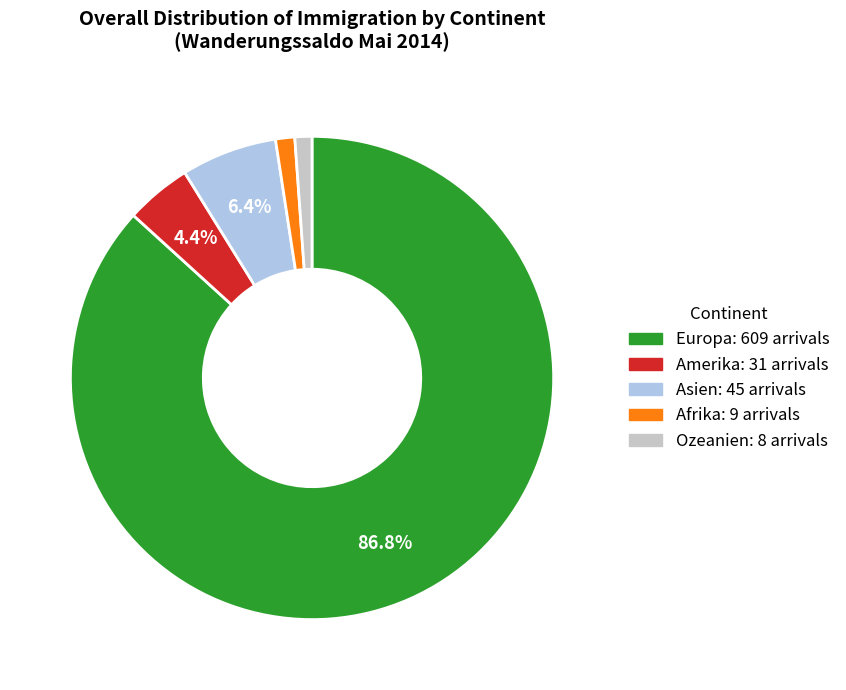

Which category has the biggest portion of the pie?

Europa